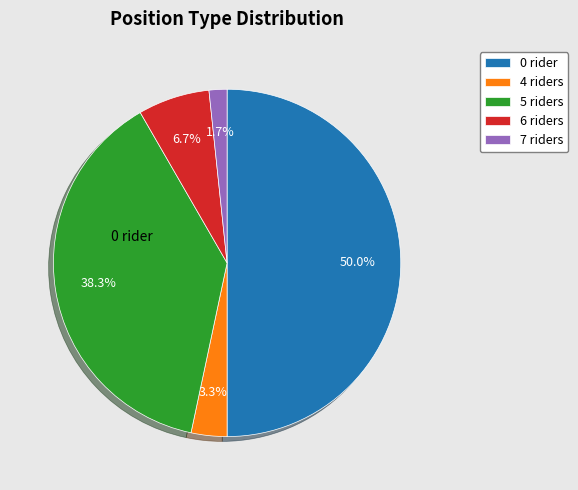

What percentage do 0 rider and 4 riders together represent?

53.3%